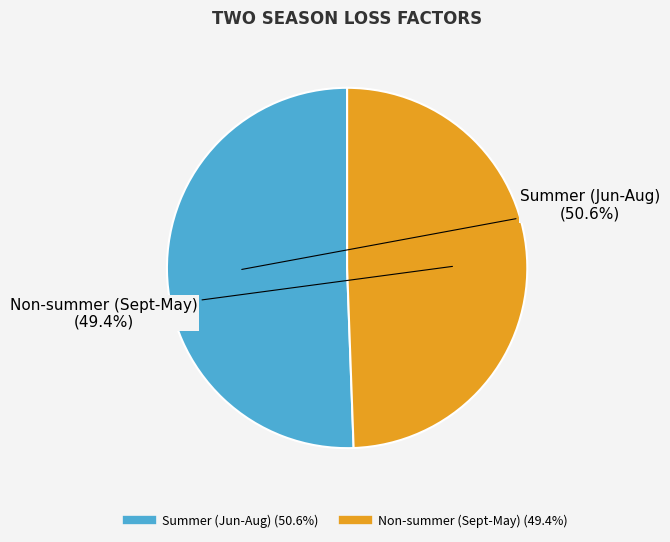

Does any single category account for the majority?

Yes